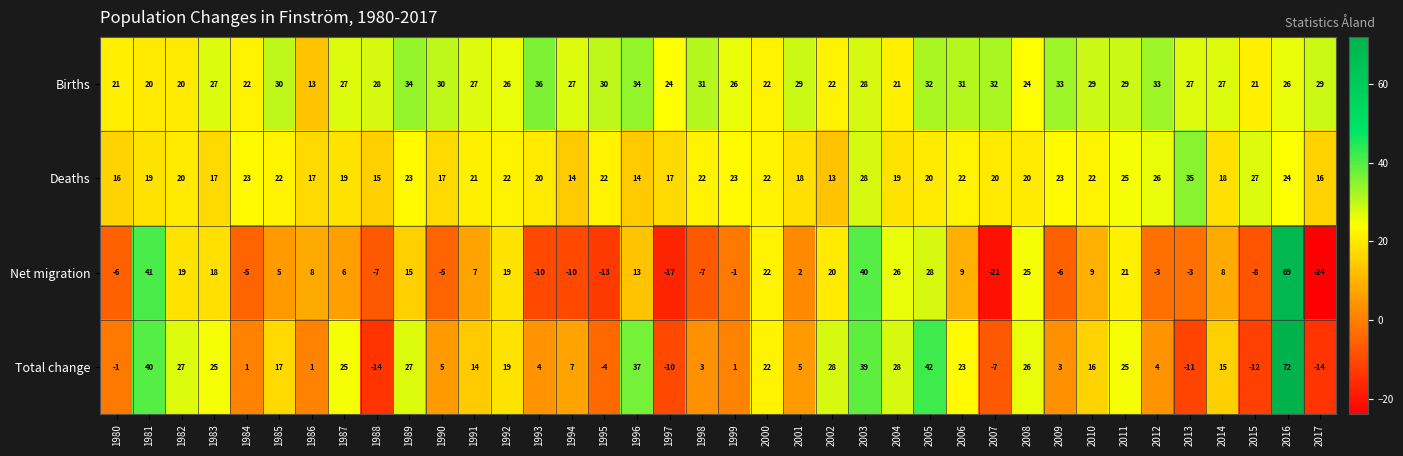

List the series in order of their overall mean, lowest first.

Net migration, Total change, Deaths, Births